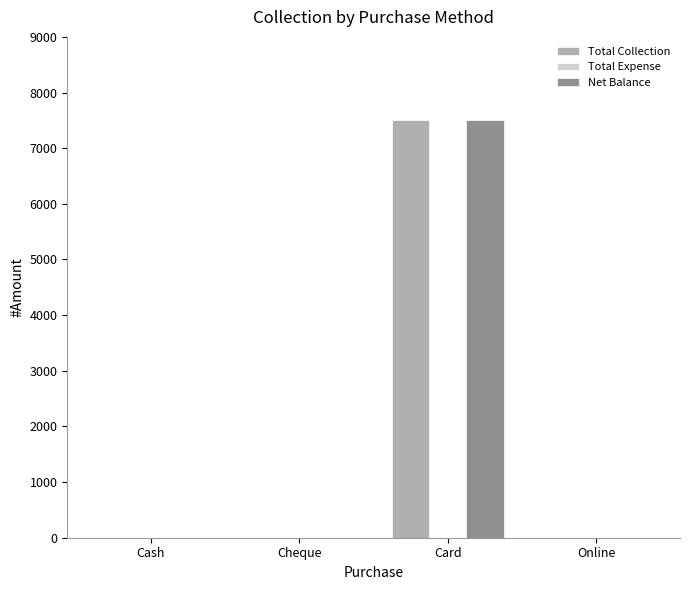

The Total Collection series shows -4463 at Cheque. True or false?

False